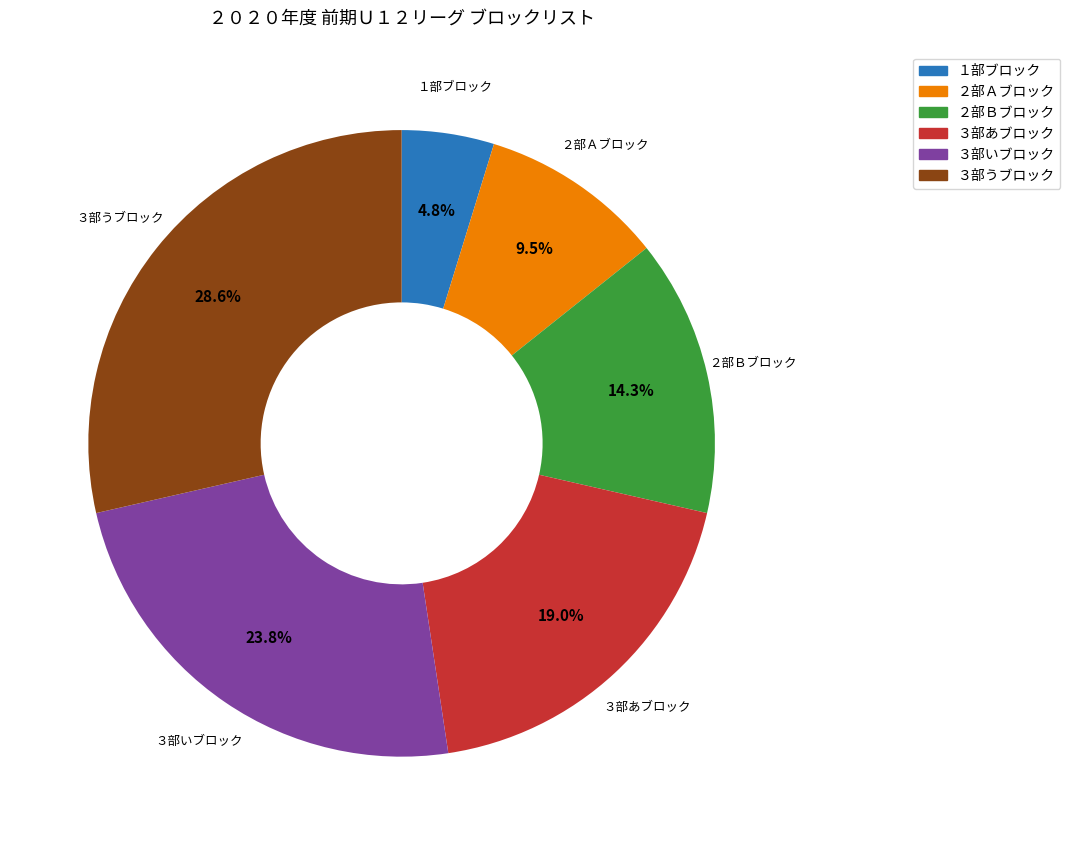

How many segments does this pie chart have?

6